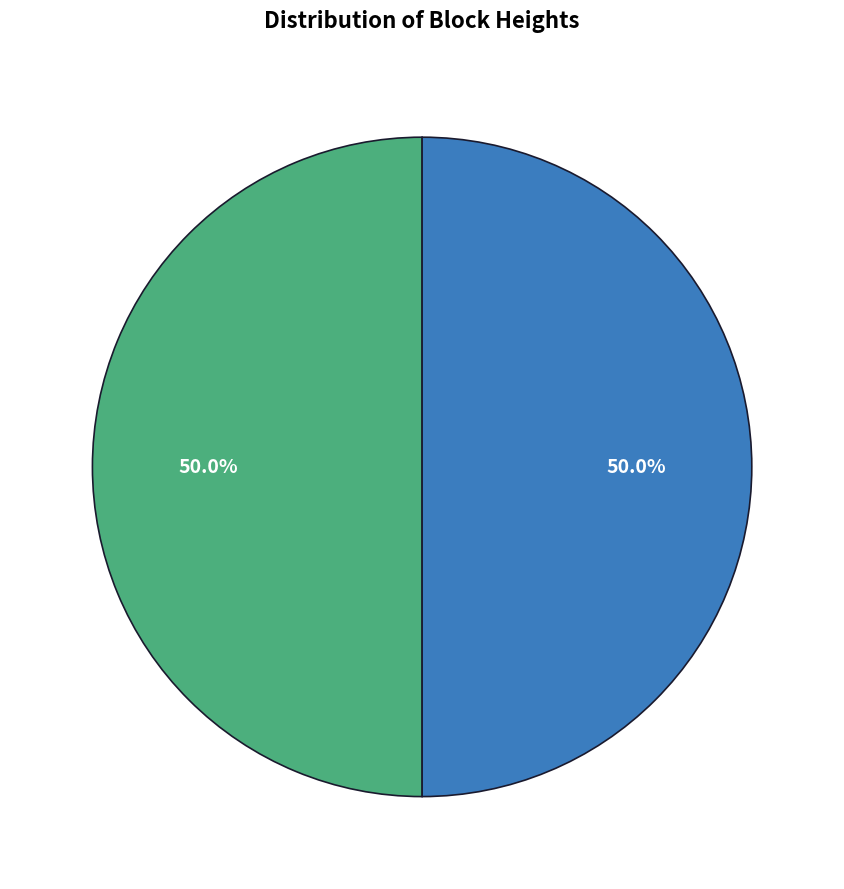

To the nearest percent, what is the difference between the largest and smallest slice percentages?

0%